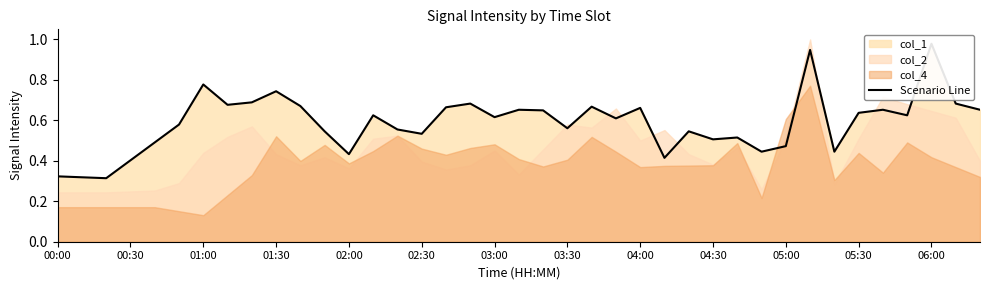

What is the difference between the values at 30 and 16?

0.2